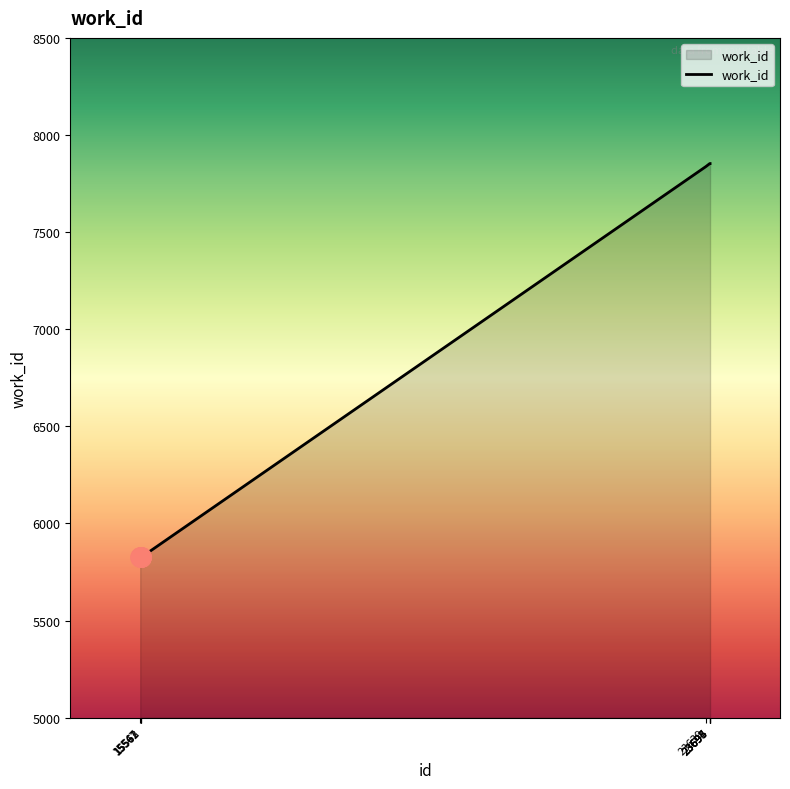

What is the sum of the values at 15562 and 23639?

13664